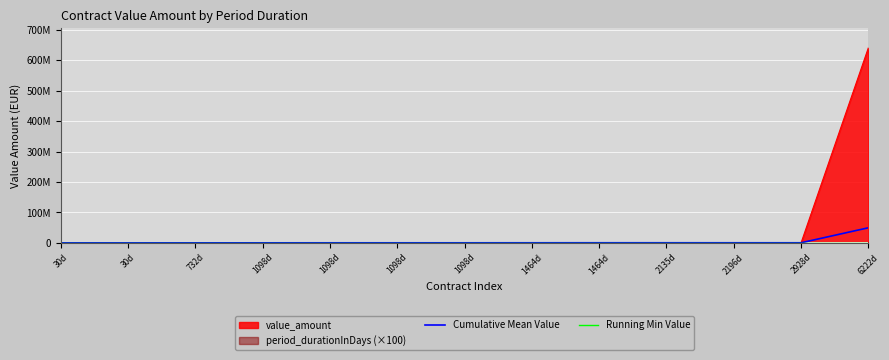

Between 1098d and 6222d, which is larger?

6222d